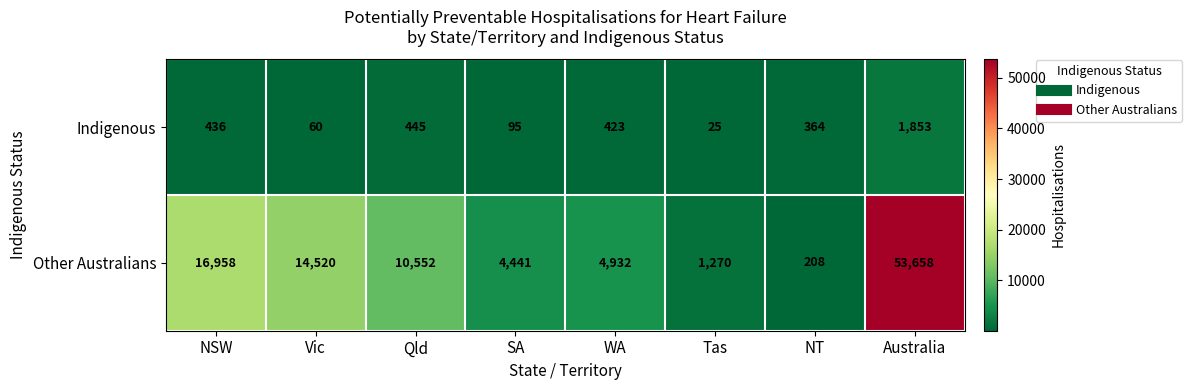

The value of Other Australians at WA is 1435. True or false?

False